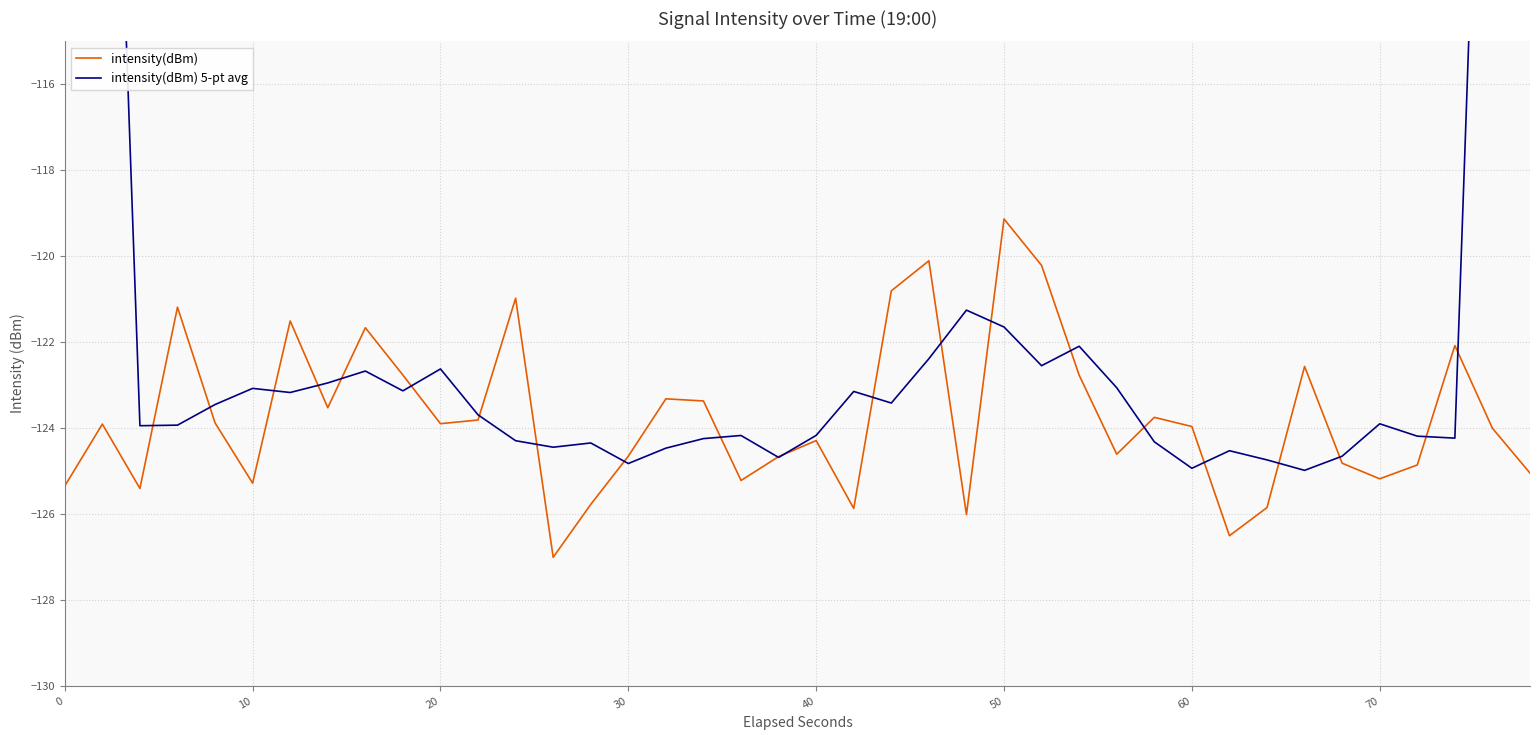

What are all the series names shown in the legend?

intensity(dBm), intensity(dBm) 5-pt avg